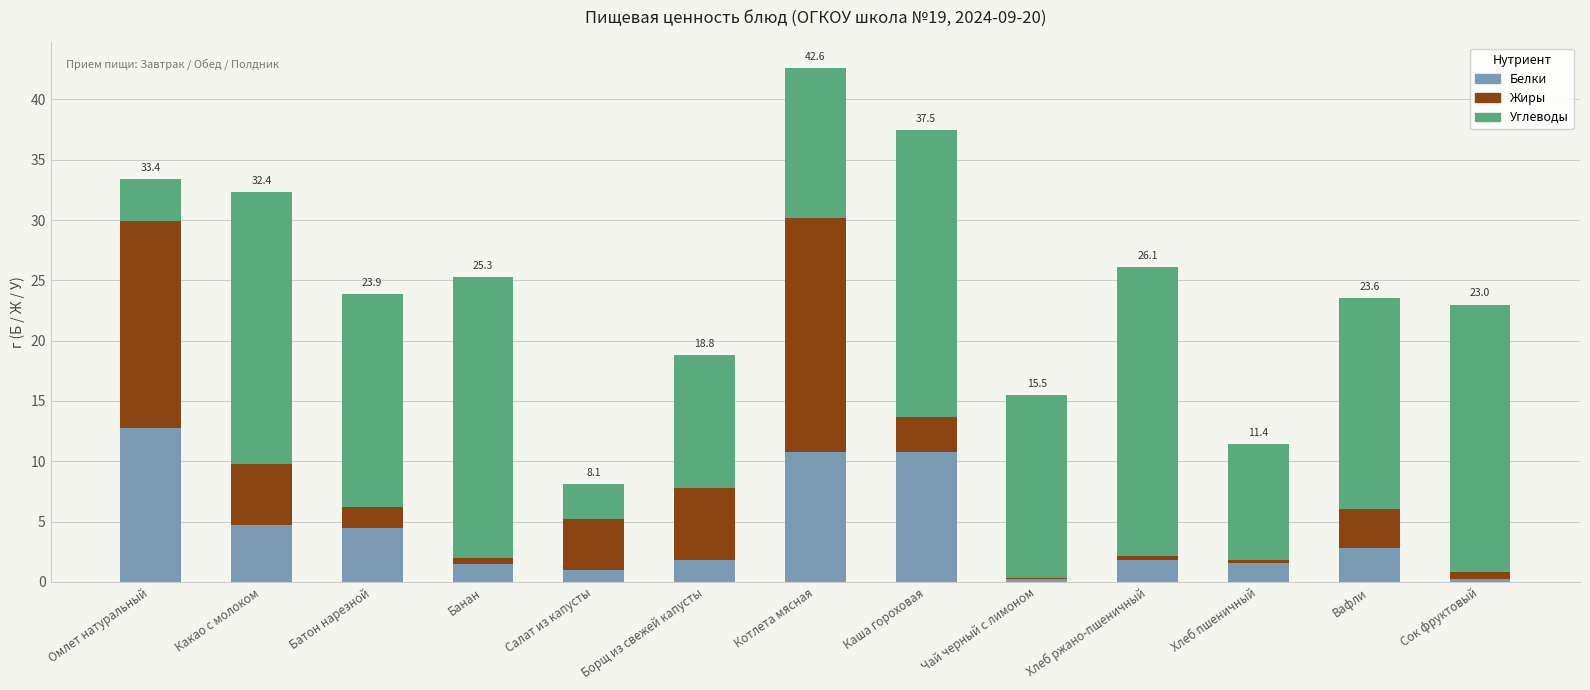

What is the total value across all series at Котлета мясная?

42.6